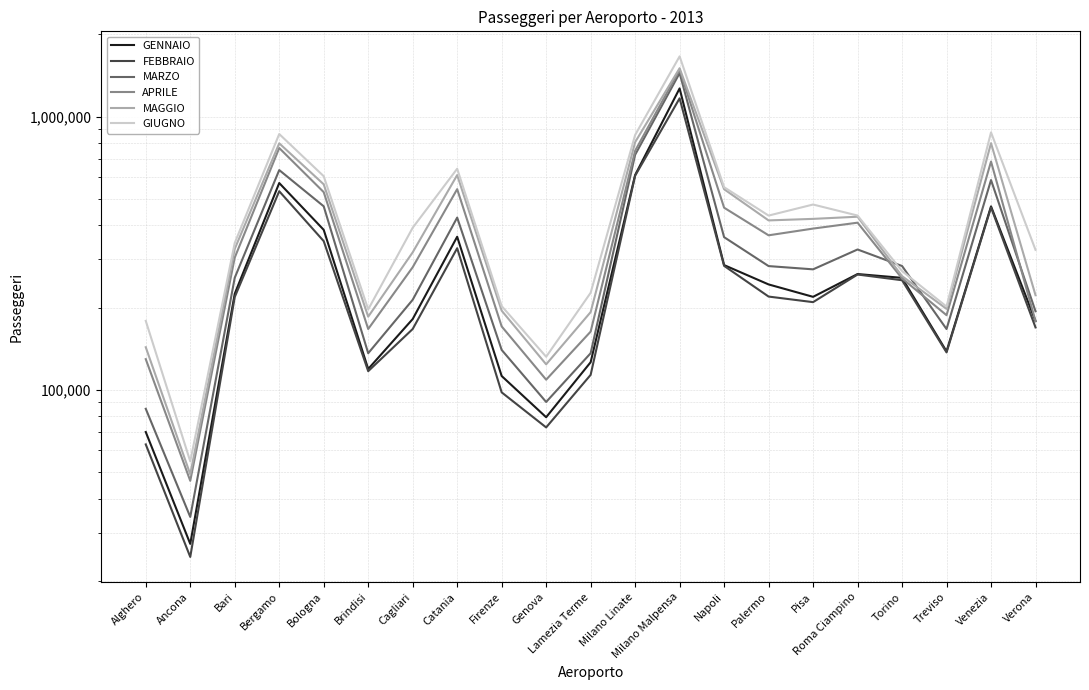

Reading left to right, transcribe all the data shown in this chart.

GENNAIO: Alghero=70095	Ancona=27314	Bari=224661	Bergamo=571083	Bologna=384957	Brindisi=119197	Cagliari=181549	Catania=363203	Firenze=112349	Genova=79383	Lamezia Terme=126178	Milano Linate=610809	Milano Malpensa=1267446	Napoli=286051	Palermo=243030	Pisa=218902	Roma Ciampino=265272	Torino=256862	Treviso=138256	Venezia=469087	Verona=178489
FEBBRAIO: Alghero=63142	Ancona=24468	Bari=218543	Bergamo=532971	Bologna=350013	Brindisi=117009	Cagliari=166936	Catania=329760	Firenze=97890	Genova=72857	Lamezia Terme=113444	Milano Linate=607449	Milano Malpensa=1165875	Napoli=284198	Palermo=219409	Pisa=209335	Roma Ciampino=264211	Torino=251752	Treviso=137069	Venezia=465207	Verona=169200
MARZO: Alghero=85233	Ancona=34278	Bari=257103	Bergamo=636920	Bologna=469386	Brindisi=136115	Cagliari=213540	Catania=426814	Firenze=139970	Genova=90272	Lamezia Terme=136128	Milano Linate=724577	Milano Malpensa=1442035	Napoli=361911	Palermo=283648	Pisa=275972	Roma Ciampino=326230	Torino=283835	Treviso=166889	Venezia=585585	Verona=193842
APRILE: Alghero=129492	Ancona=46464	Bari=304680	Bergamo=767031	Bologna=528864	Brindisi=166943	Cagliari=280935	Catania=542389	Firenze=170616	Genova=108921	Lamezia Terme=163305	Milano Linate=749033	Milano Malpensa=1484281	Napoli=463890	Palermo=367618	Pisa=389051	Roma Ciampino=408874	Torino=255685	Treviso=187552	Venezia=684215	Verona=178400
MAGGIO: Alghero=143175	Ancona=49076	Bari=327922	Bergamo=797873	Bologna=564845	Brindisi=185211	Cagliari=318465	Catania=610572	Firenze=194815	Genova=123961	Lamezia Terme=192459	Milano Linate=805815	Milano Malpensa=1502454	Napoli=542107	Palermo=416759	Pisa=422213	Roma Ciampino=429943	Torino=260621	Treviso=197830	Venezia=798883	Verona=221960
GIUGNO: Alghero=178768	Ancona=54741	Bari=344716	Bergamo=862884	Bologna=604821	Brindisi=196913	Cagliari=391785	Catania=644024	Firenze=202463	Genova=132137	Lamezia Terme=226520	Milano Linate=856061	Milano Malpensa=1660202	Napoli=551327	Palermo=434093	Pisa=476469	Roma Ciampino=434206	Torino=271987	Treviso=201703	Venezia=874917	Verona=325193